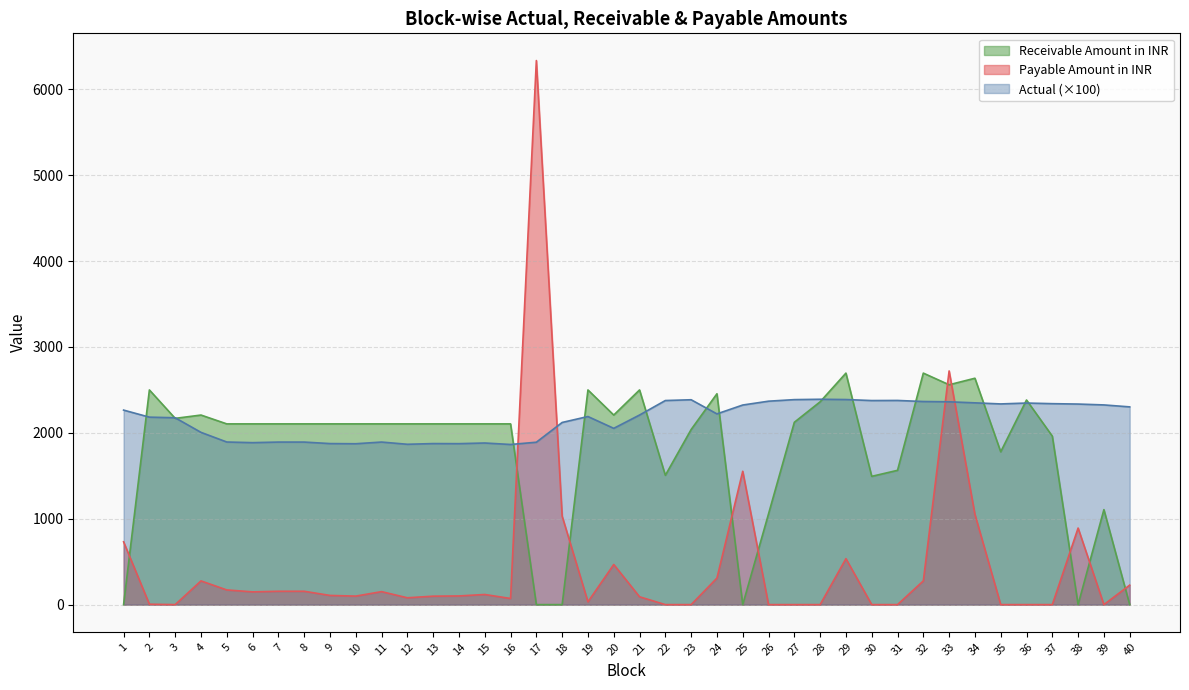

What is the value of the Actual point at the 38th from the left?

2334.7